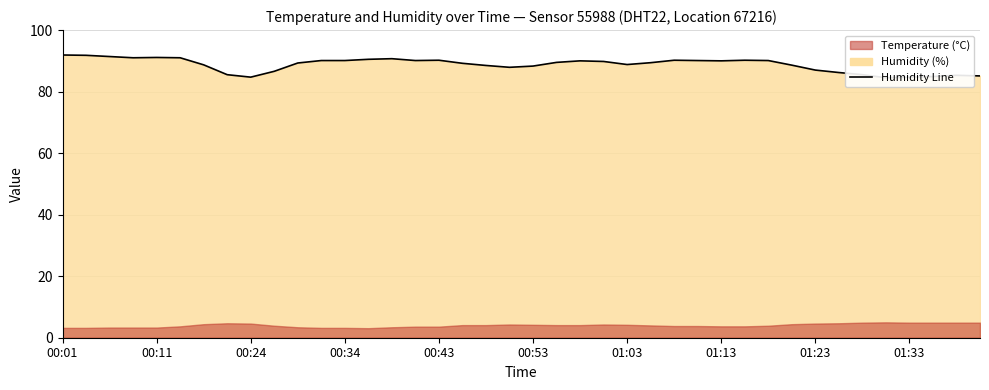

Which category has the highest value across all series?

00:01